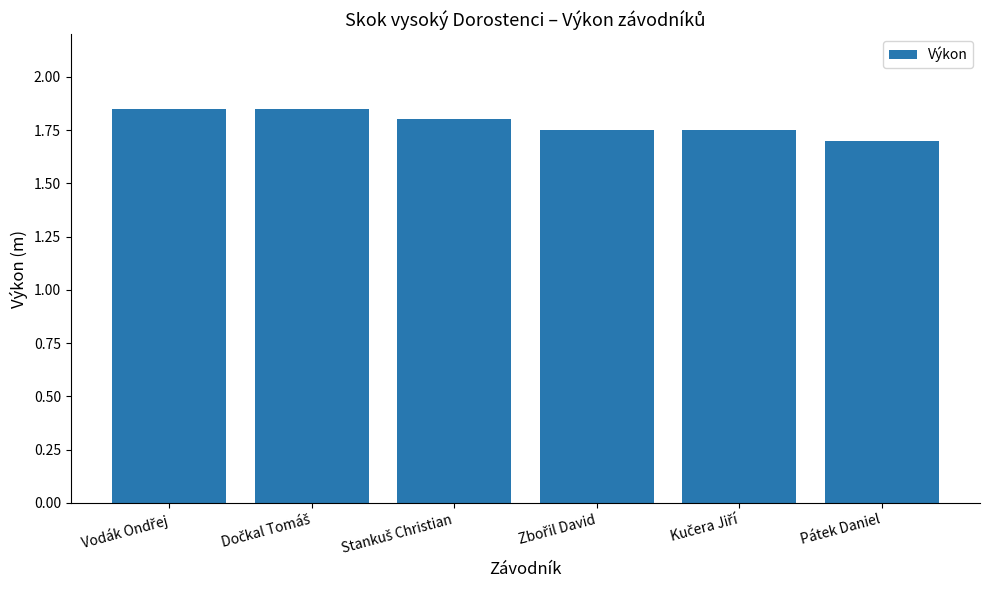

Count the values in the range 1 to 2.

6